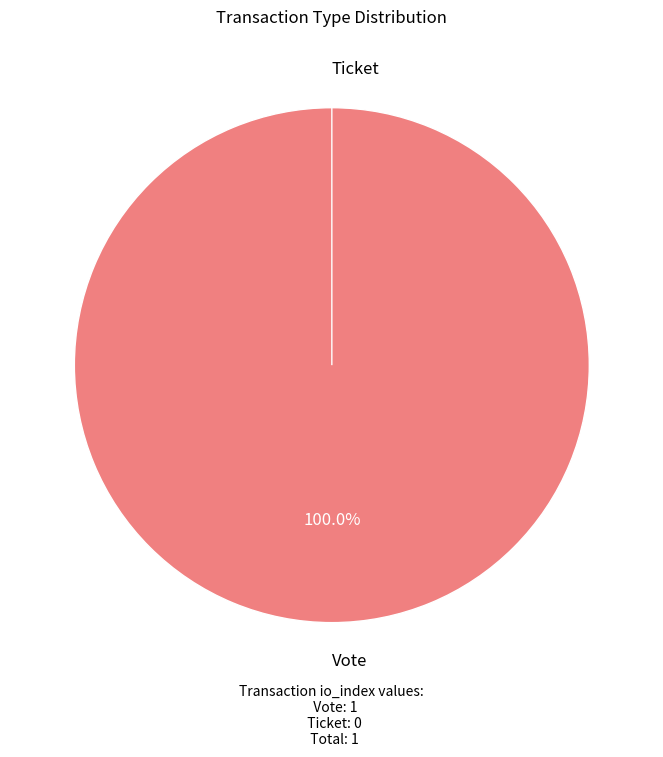

What is the smallest slice in the pie chart?

Ticket